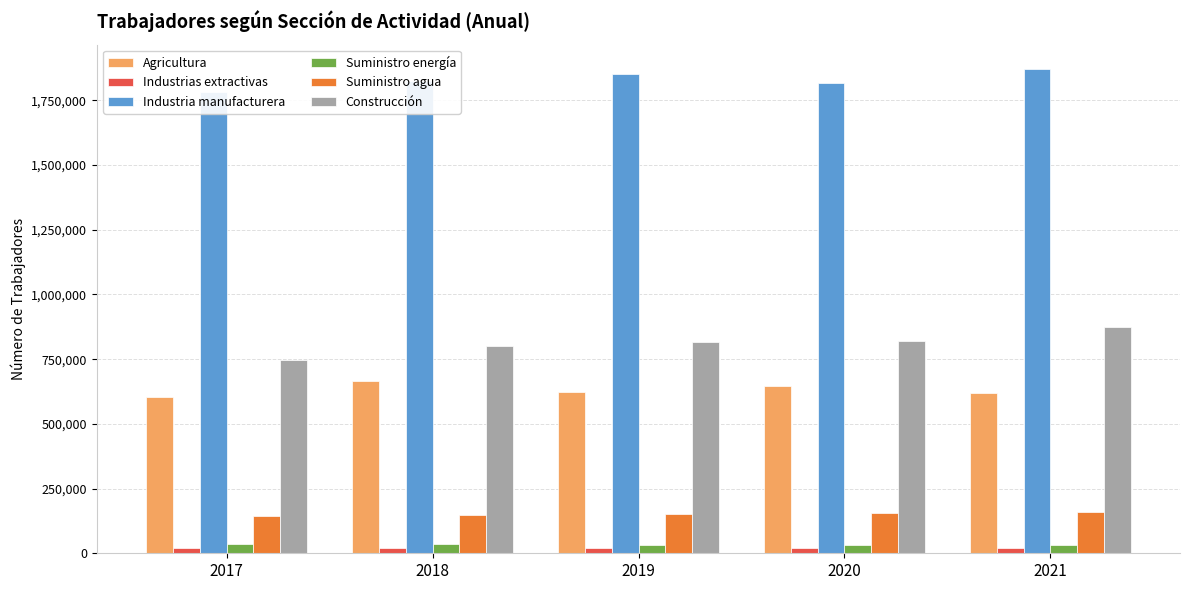

What value does the Construcción series have at 2017?

747407